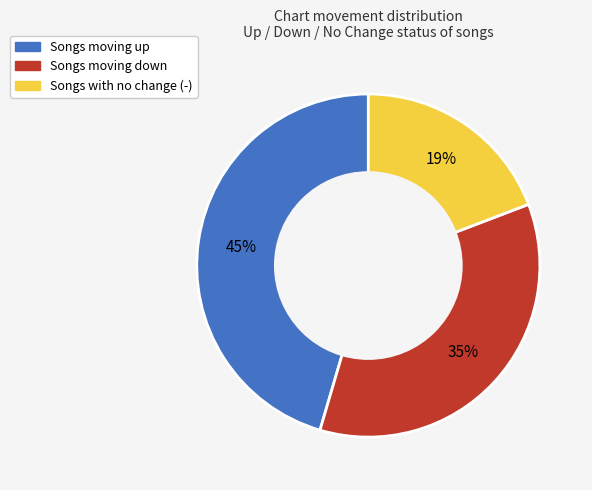

Is there a majority slice in this chart?

No